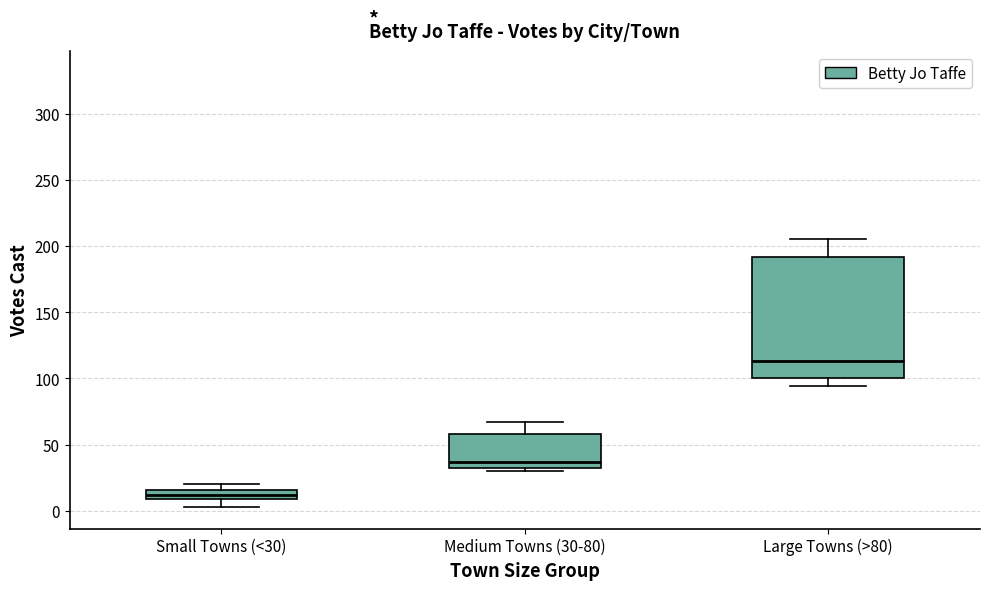

Where does the upper whisker of the box for Large Towns (>80) end on the y-axis? The values are not printed on the chart, so give them approximately, as read against the axis.

205